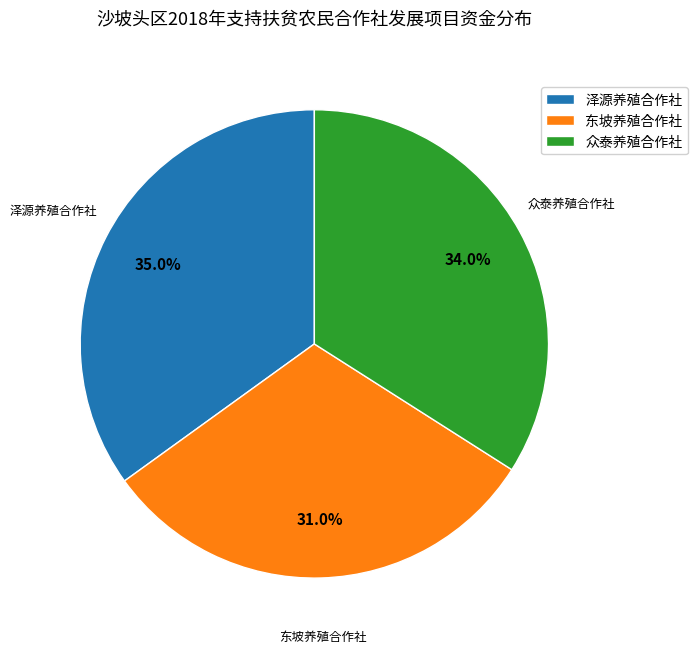

How many segments does this pie chart have?

3